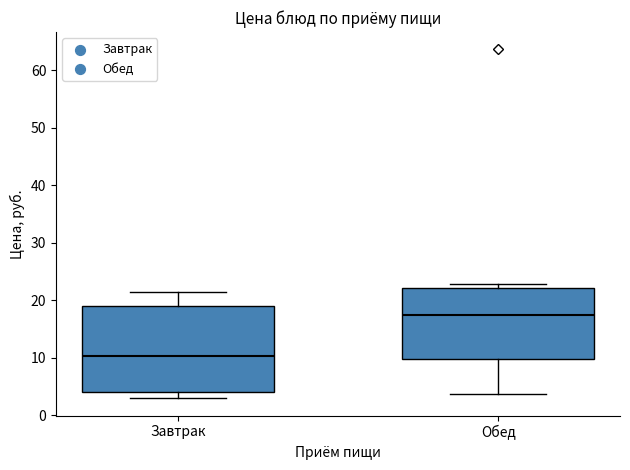

Reading left to right, transcribe this box plot: for each box, give where its median line is, the range the box spans, and where its two whiskers end, as read against the y-axis. The values are not printed on the chart, so give them approximately, as read against the axis.

Завтрак: median 10, box 4 to 19, whiskers 3 to 21
Обед: median 17, box 10 to 22, whiskers 4 to 23